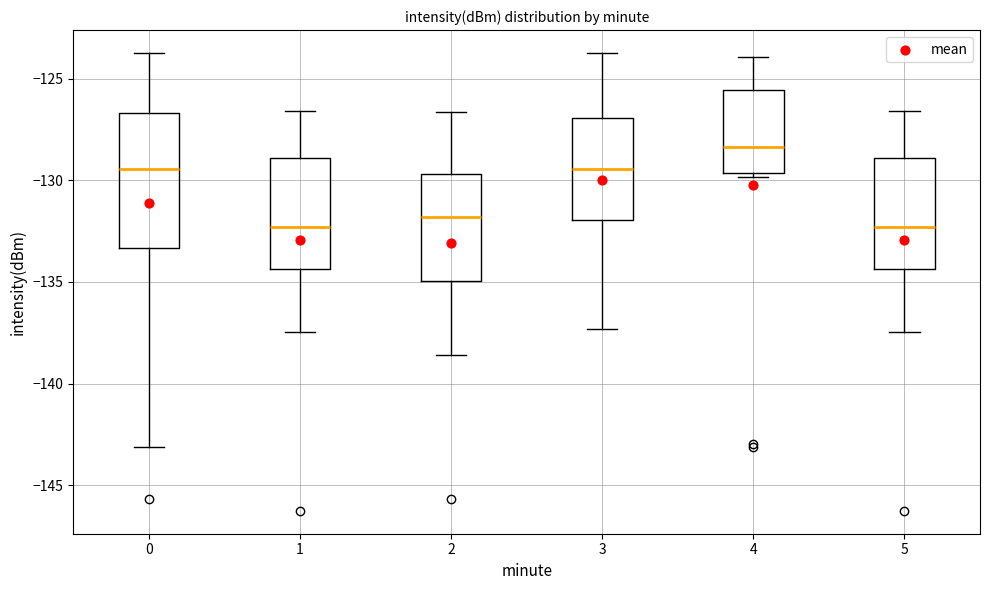

Reading left to right, transcribe this box plot: for each box, give where its median line is, the range the box spans, and where its two whiskers end, as read against the y-axis. The values are not printed on the chart, so give them approximately, as read against the axis.

0: median -129.5, box -133.5 to -126.5, whiskers -143.0 to -123.5
1: median -132.5, box -134.5 to -129.0, whiskers -137.5 to -126.5
2: median -132.0, box -135.0 to -129.5, whiskers -138.5 to -126.5
3: median -129.5, box -132.0 to -127.0, whiskers -137.5 to -123.5
4: median -128.5, box -129.5 to -125.5, whiskers -130.0 to -124.0
5: median -132.5, box -134.5 to -129.0, whiskers -137.5 to -126.5